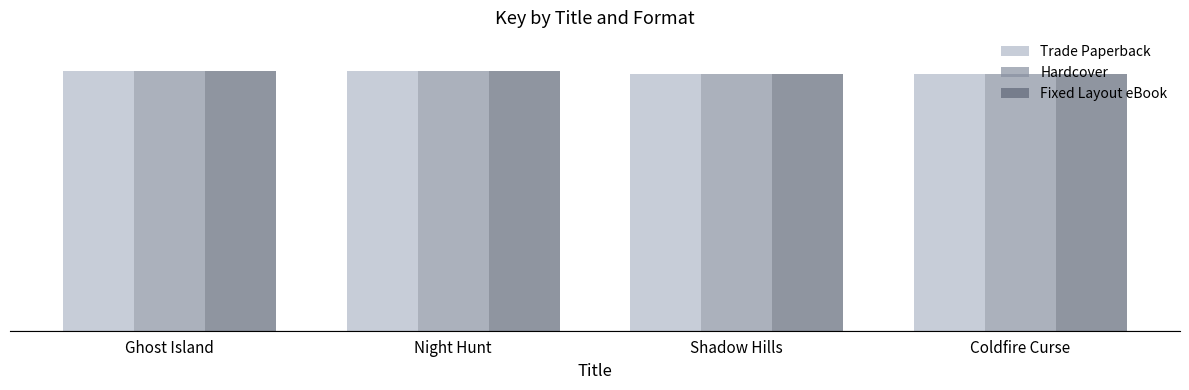

What is the maximum value shown in the chart?

171684934